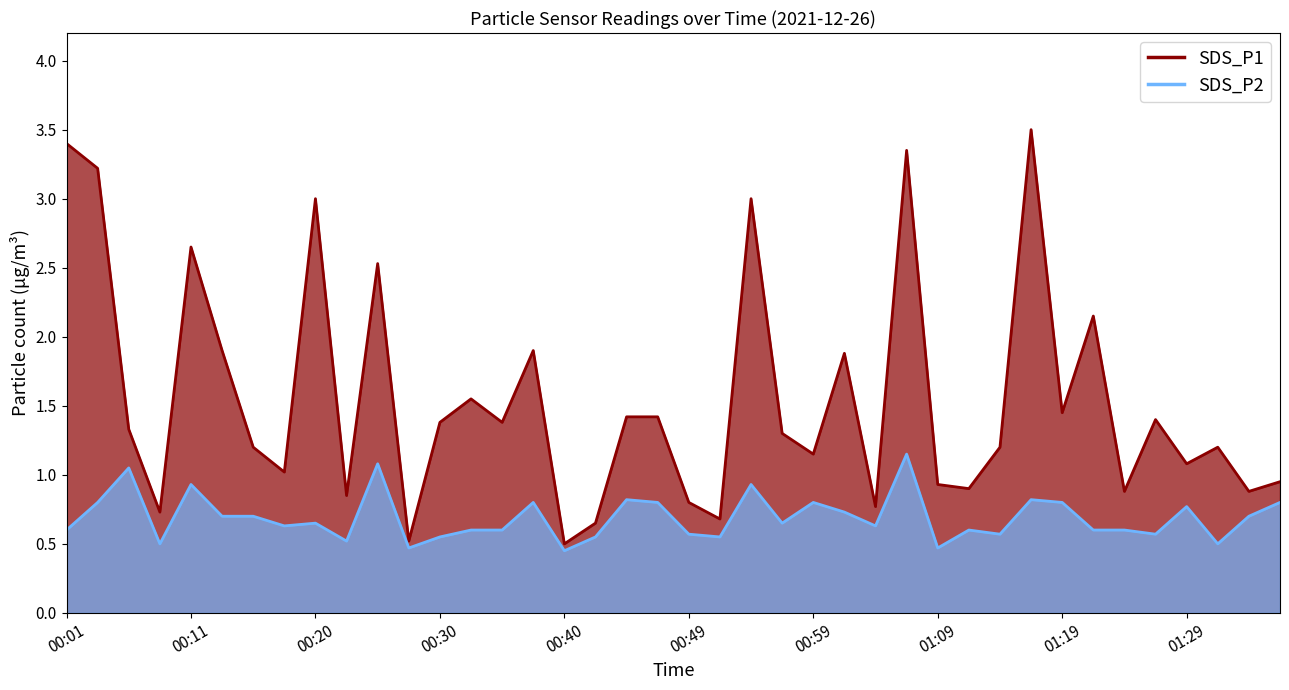

At how many categories does at least one series exceed 2?

9